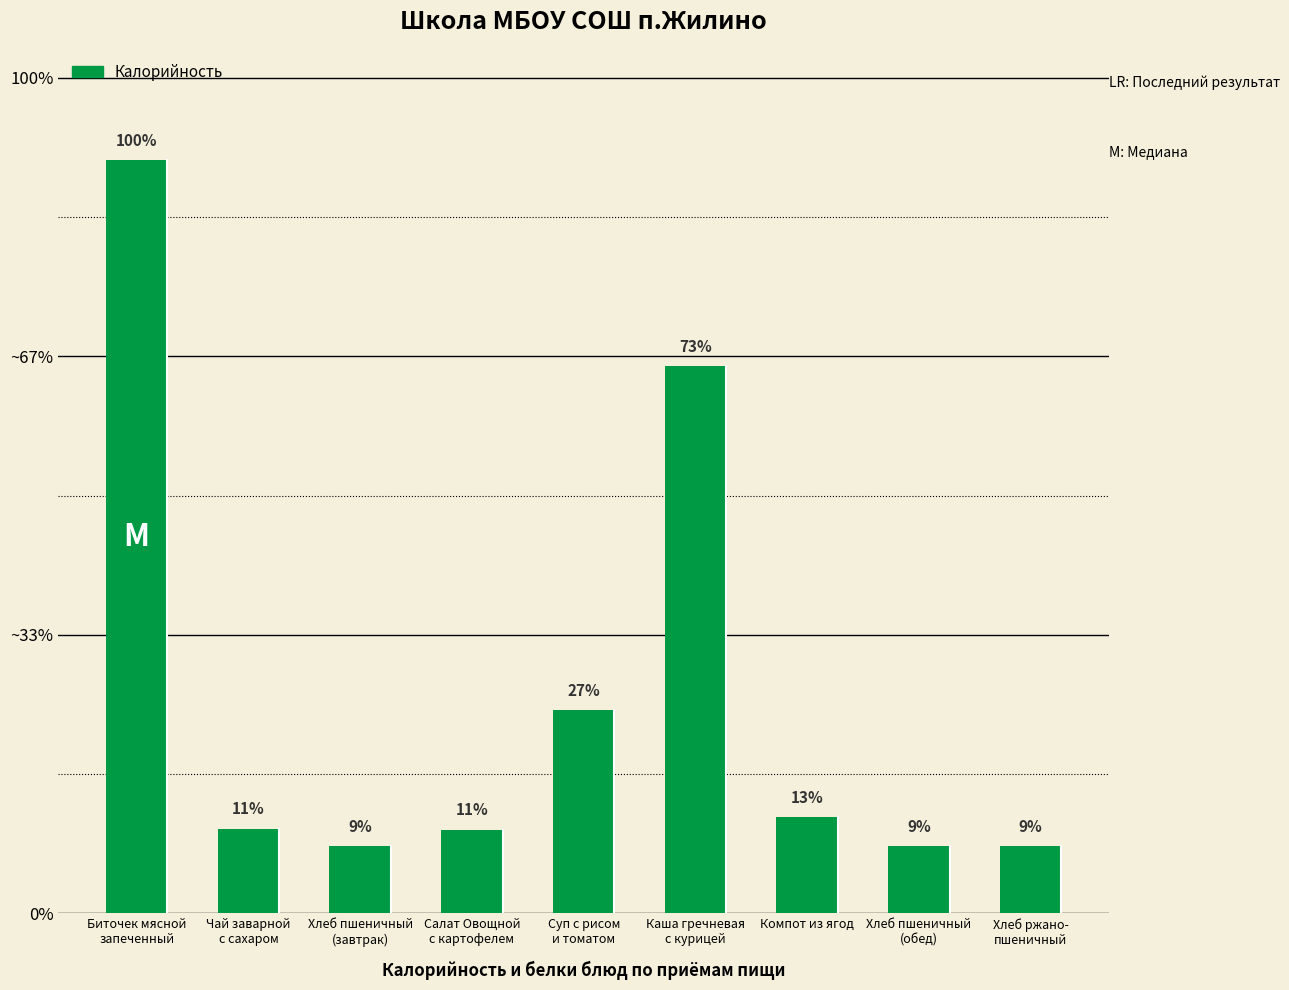

Does the chart contain any negative values?

No